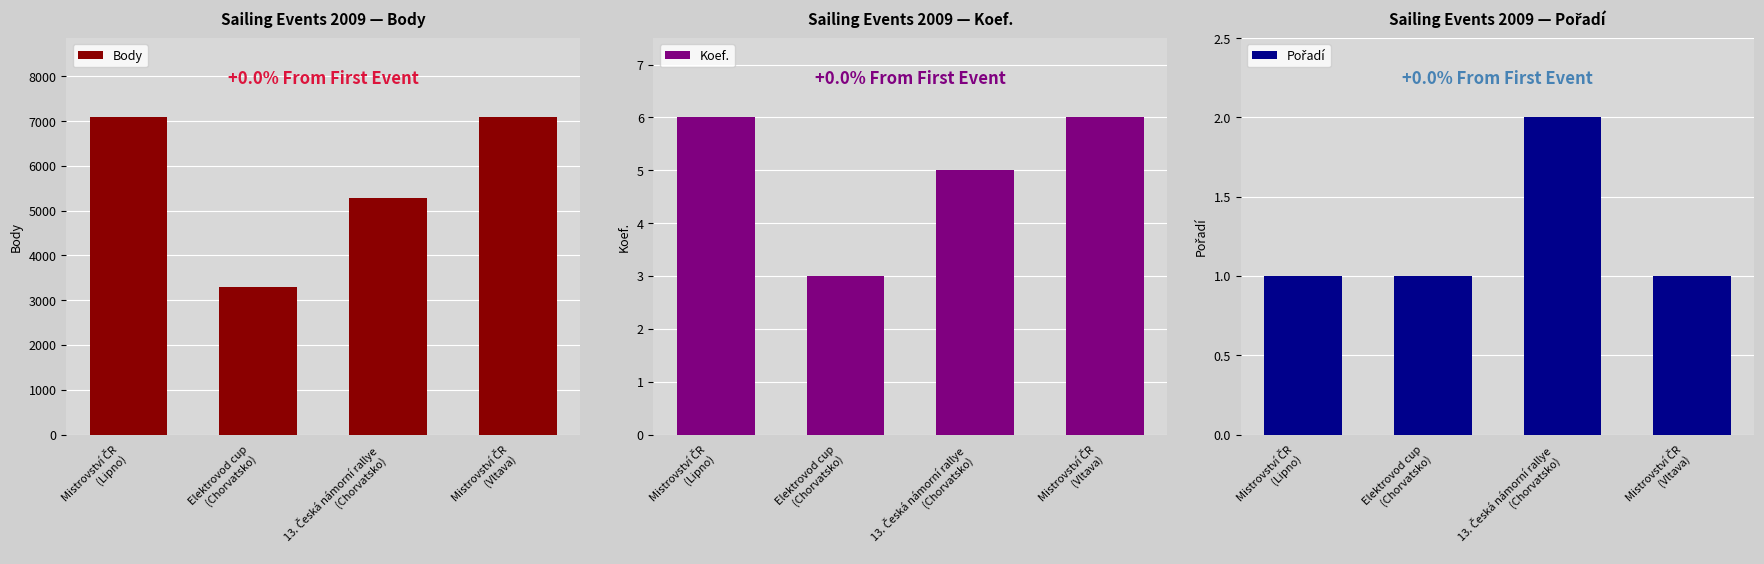

What value does the Pořadí series have at 13. Česká námorní rallye
(Chorvatsko)?

2